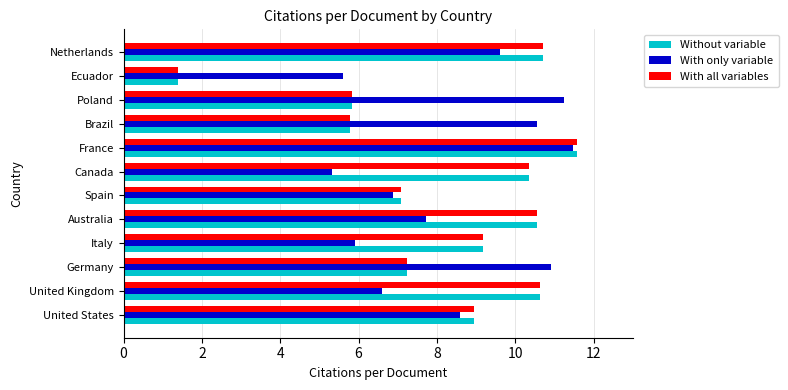

The value of Without variable at France is 19.6. True or false?

False